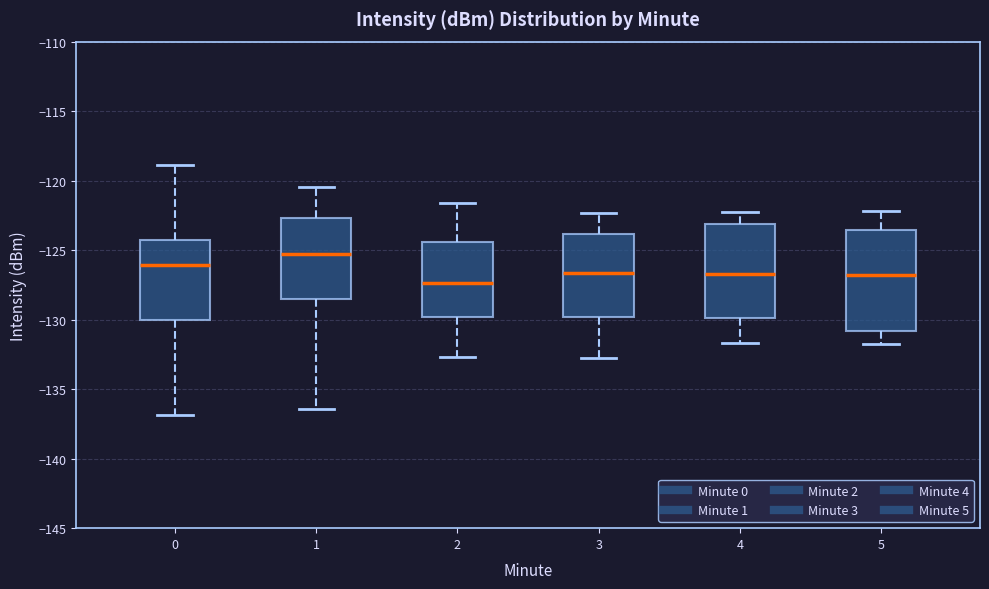

Reading left to right, transcribe this box plot: for each box, give where its median line is, the range the box spans, and where its two whiskers end, as read against the y-axis. The values are not printed on the chart, so give them approximately, as read against the axis.

0: median -126.0, box -130.0 to -124.0, whiskers -137.0 to -119.0
1: median -125.5, box -128.5 to -122.5, whiskers -136.5 to -120.5
2: median -127.5, box -130.0 to -124.5, whiskers -132.5 to -121.5
3: median -126.5, box -130.0 to -124.0, whiskers -133.0 to -122.5
4: median -126.5, box -130.0 to -123.0, whiskers -131.5 to -122.0
5: median -127.0, box -131.0 to -123.5, whiskers -131.5 to -122.0